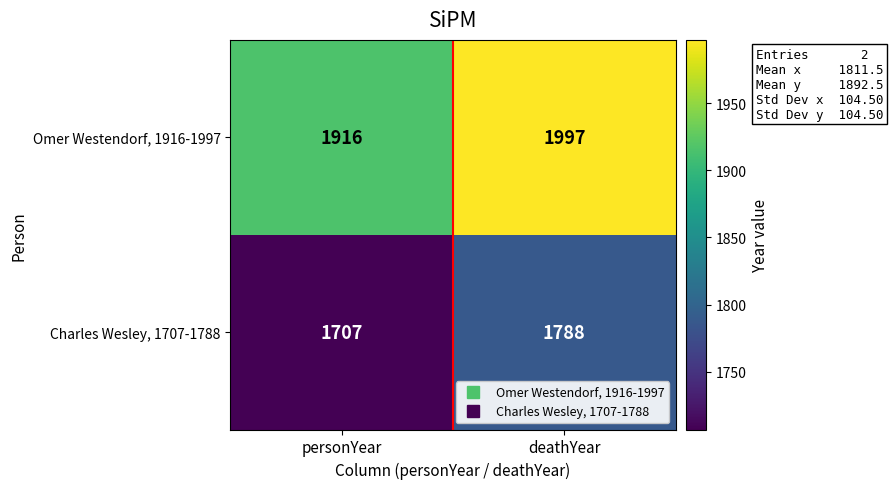

Rank the series at deathYear from lowest to highest value.

Charles Wesley, 1707-1788, Omer Westendorf, 1916-1997